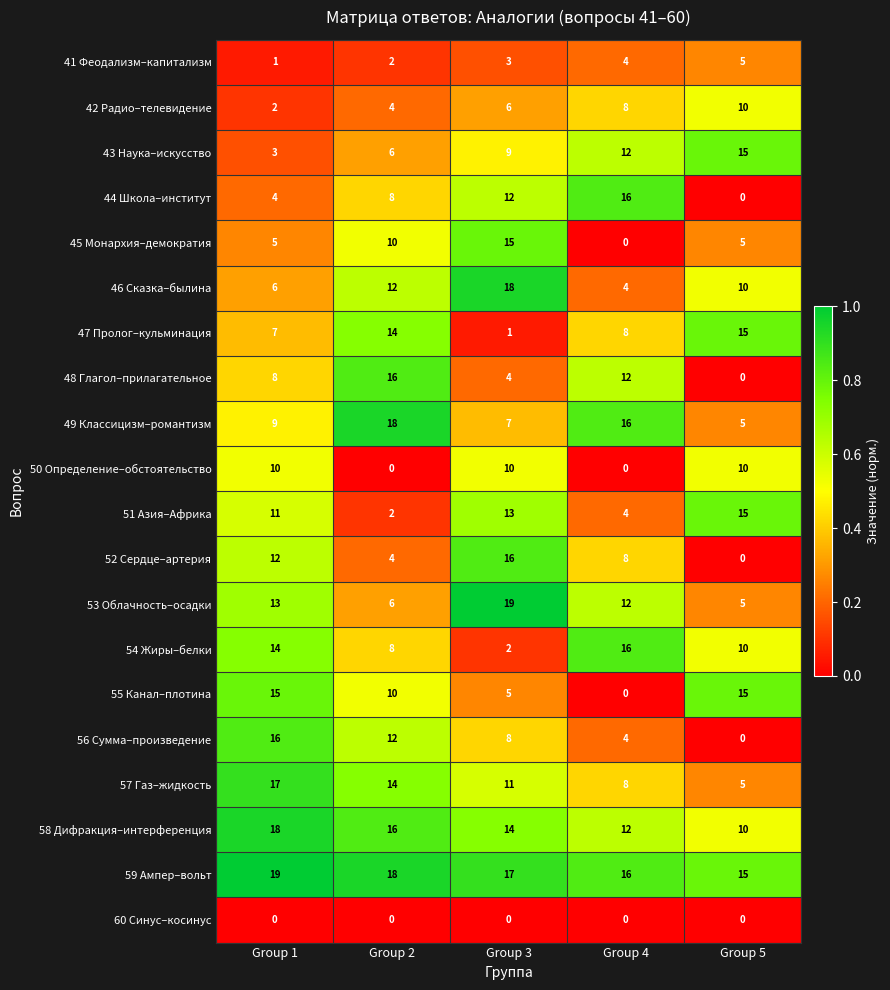

What is the difference between the highest and lowest values at Group 2?

18